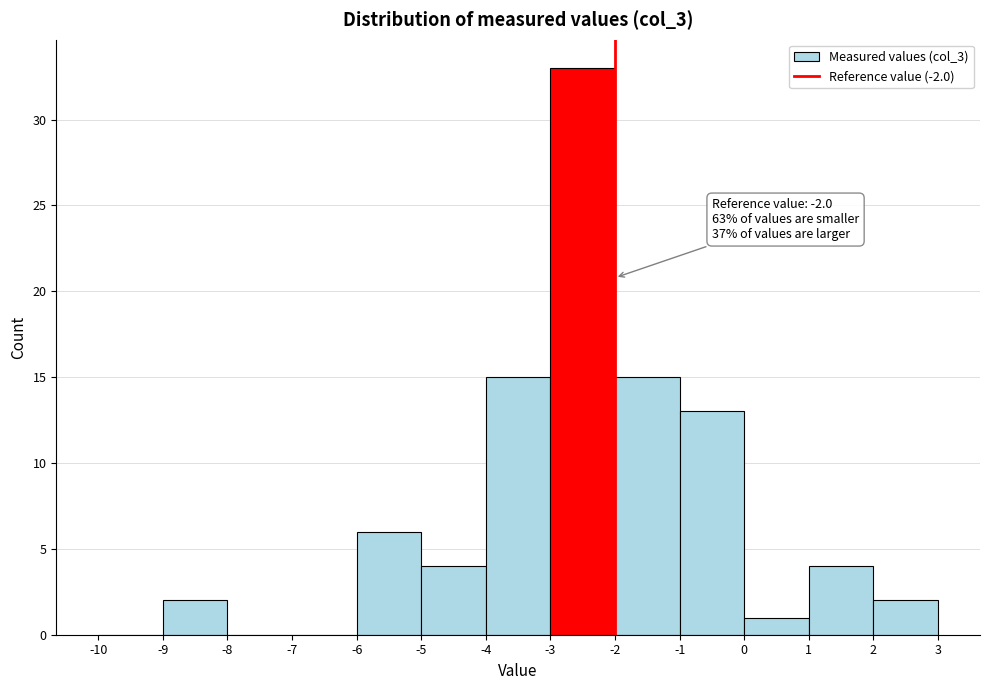

Over which range of the x-axis is the bar tallest?

-3 to -2